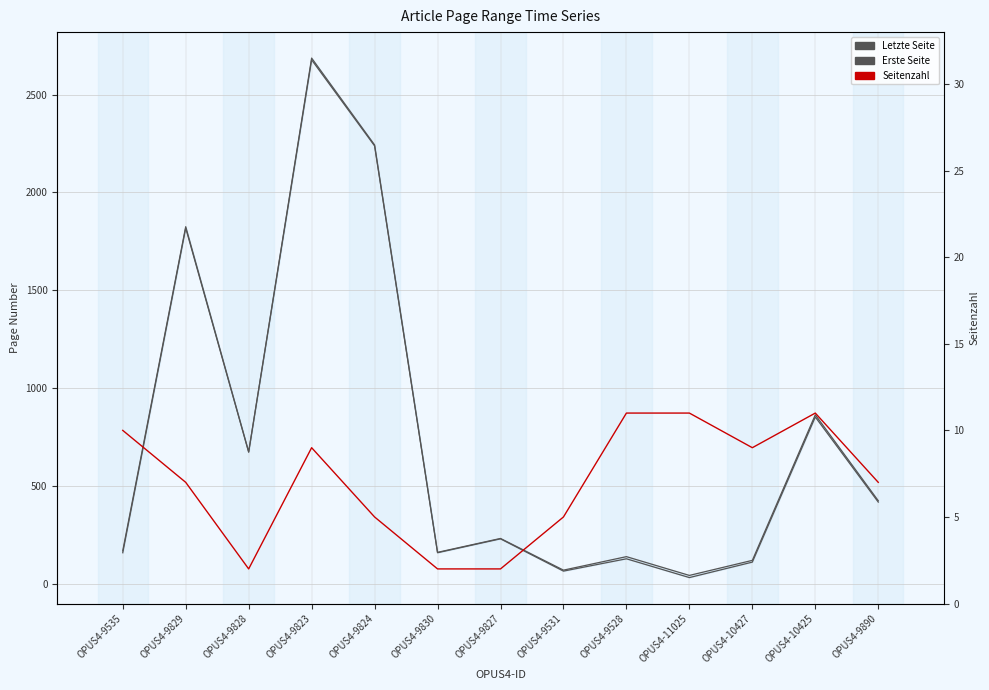

Reading right to left, extract all data points from this chart.

Letzte Seite: 424	863	119	42	138	69	231	160	2243	2687	674	1825	168
Erste Seite: 417	852	110	31	127	64	229	158	2238	2678	672	1818	158
Seitenzahl: 7	11	9	11	11	5	2	2	5	9	2	7	10